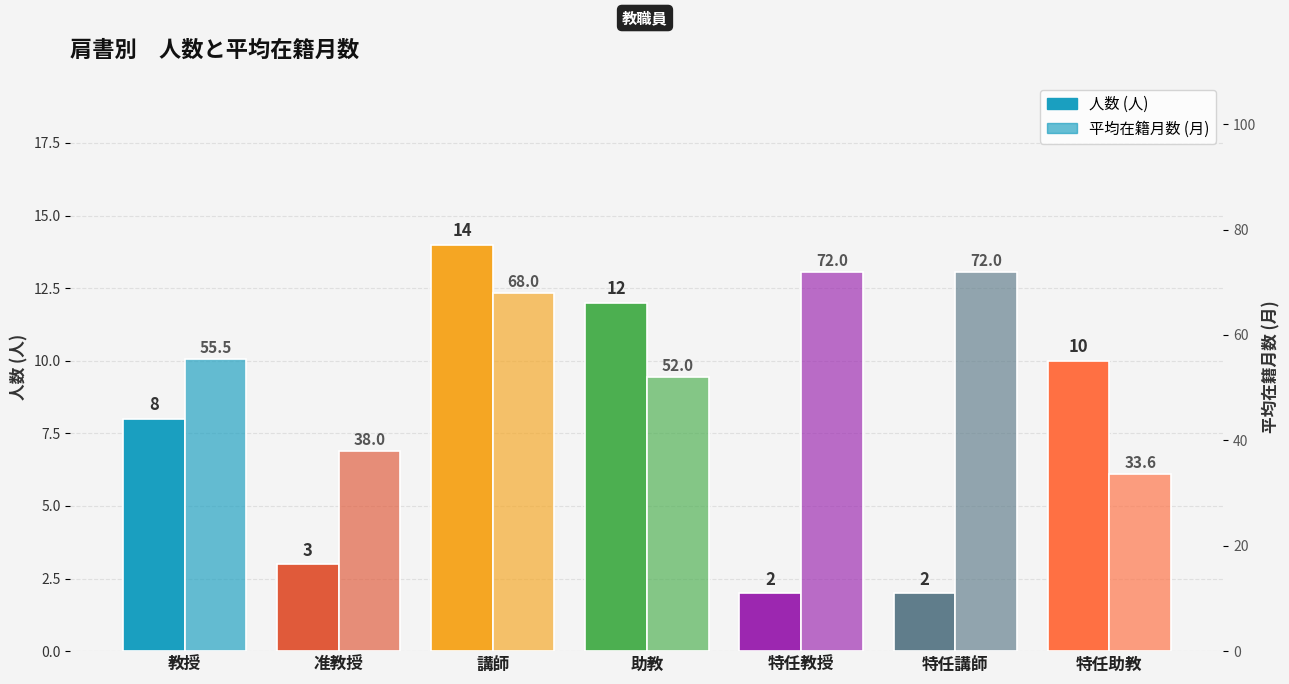

How many groups of bars are there?

7